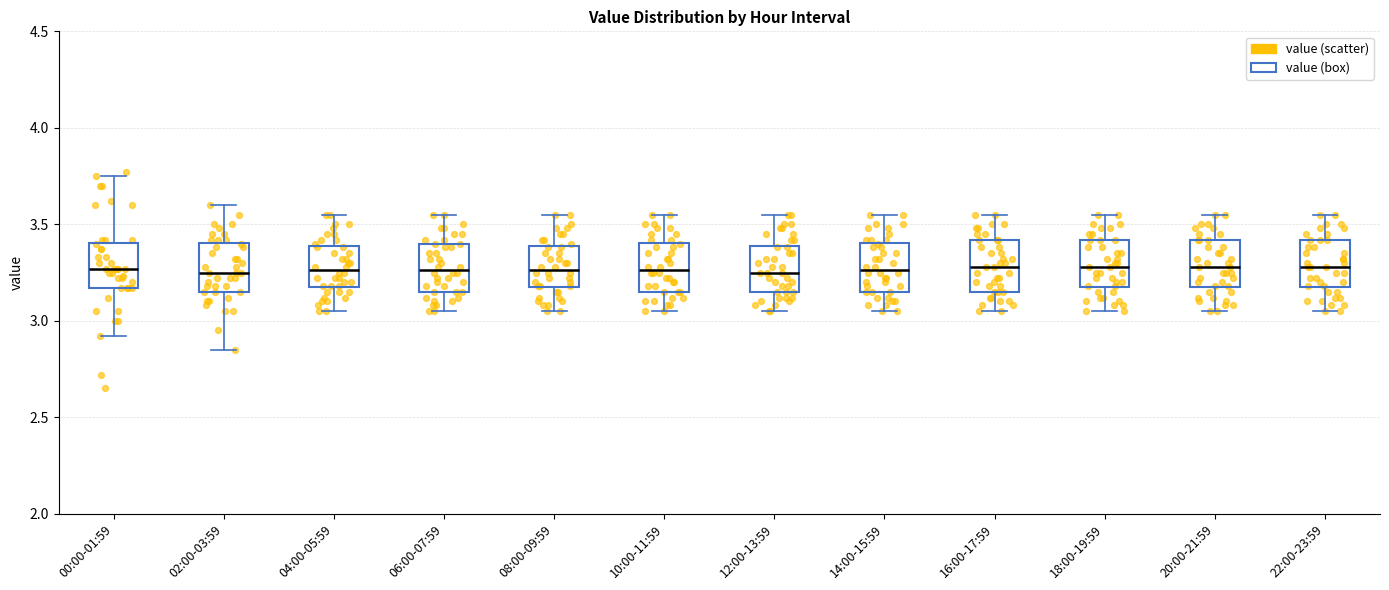

Reading left to right, transcribe this box plot: for each box, give where its median line is, the range the box spans, and where its two whiskers end, as read against the y-axis. The values are not printed on the chart, so give them approximately, as read against the axis.

00:00-01:59: median 3.25, box 3.15 to 3.40, whiskers 2.90 to 3.75
02:00-03:59: median 3.25, box 3.15 to 3.40, whiskers 2.85 to 3.60
04:00-05:59: median 3.25, box 3.15 to 3.40, whiskers 3.05 to 3.55
06:00-07:59: median 3.25, box 3.15 to 3.40, whiskers 3.05 to 3.55
08:00-09:59: median 3.25, box 3.15 to 3.40, whiskers 3.05 to 3.55
10:00-11:59: median 3.25, box 3.15 to 3.40, whiskers 3.05 to 3.55
12:00-13:59: median 3.25, box 3.15 to 3.40, whiskers 3.05 to 3.55
14:00-15:59: median 3.25, box 3.15 to 3.40, whiskers 3.05 to 3.55
16:00-17:59: median 3.30, box 3.15 to 3.40, whiskers 3.05 to 3.55
18:00-19:59: median 3.30, box 3.15 to 3.40, whiskers 3.05 to 3.55
20:00-21:59: median 3.30, box 3.15 to 3.40, whiskers 3.05 to 3.55
22:00-23:59: median 3.30, box 3.15 to 3.40, whiskers 3.05 to 3.55